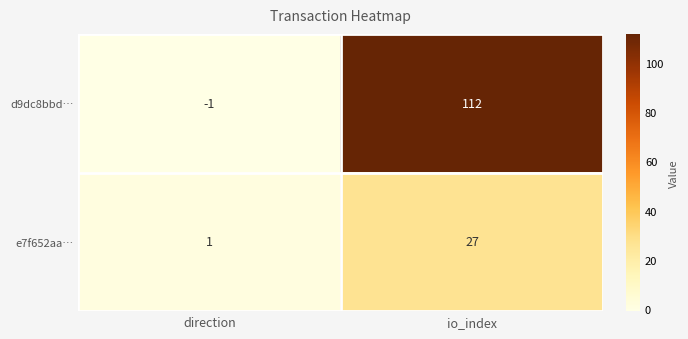

At which category does the chart reach its peak across all series?

io_index